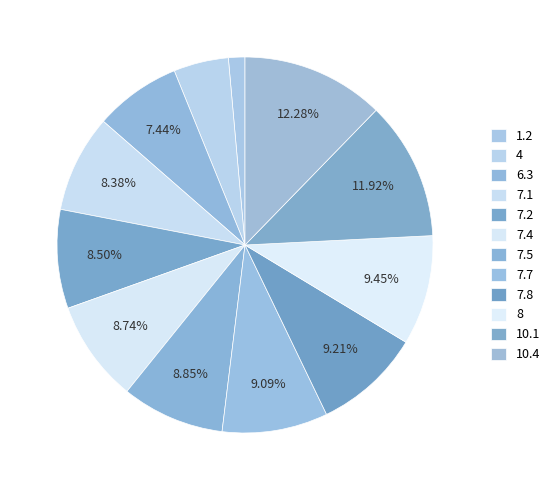

How many segments does this pie chart have?

12